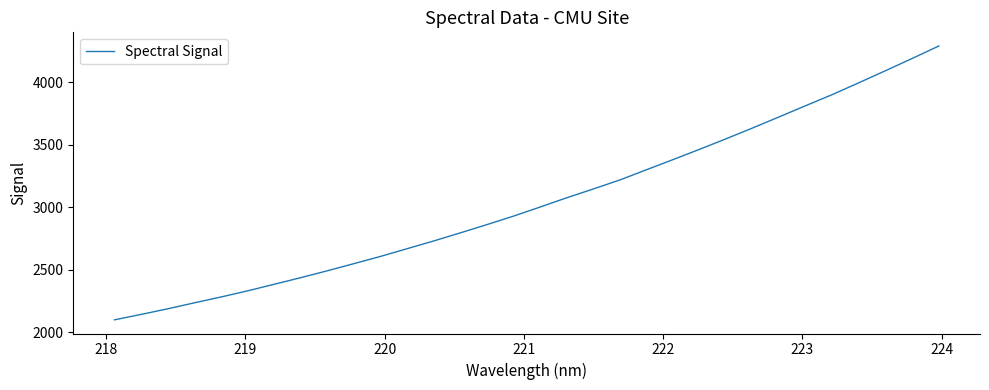

How many lines are shown in the chart?

1